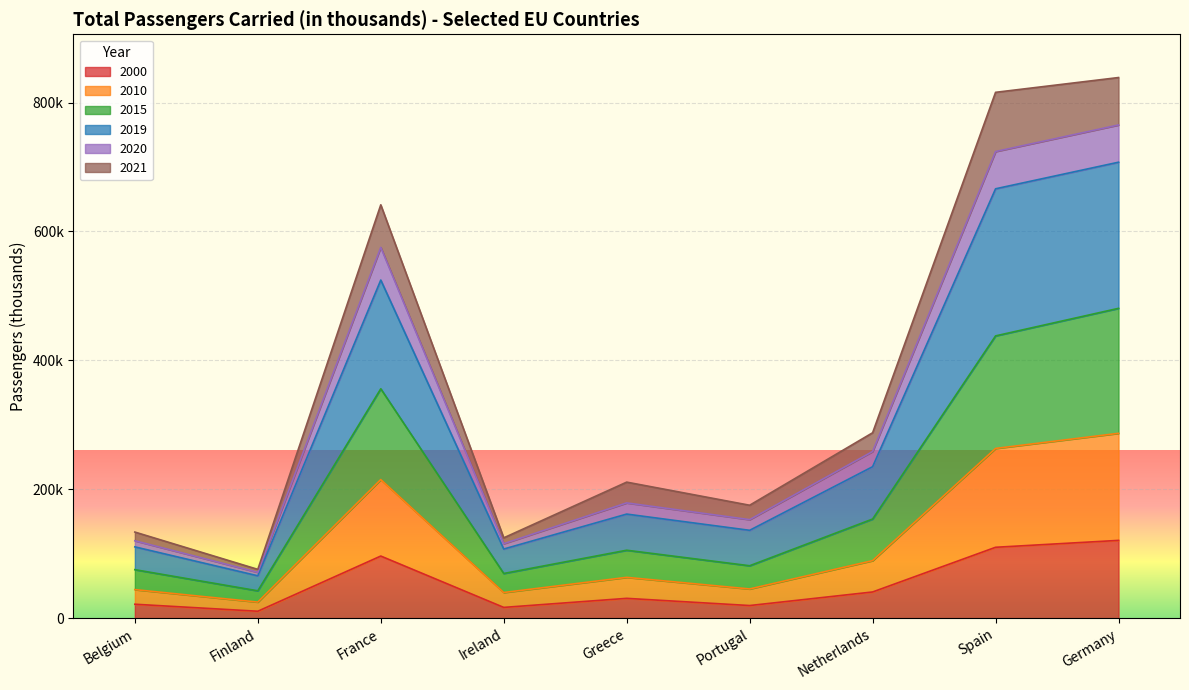

In 2020, how many points are higher than both neighbors (excluding endpoints)?

2